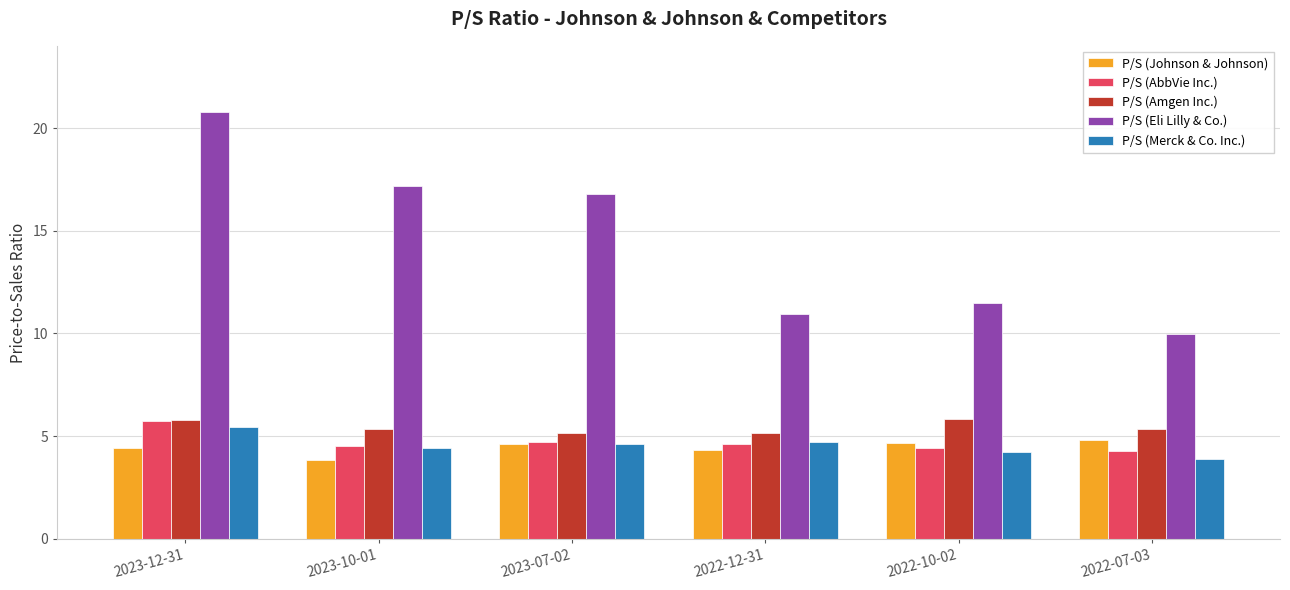

Is the value of P/S (Eli Lilly & Co.) at 2023-07-02 greater than the value of P/S (Johnson & Johnson) at 2023-10-01?

Yes